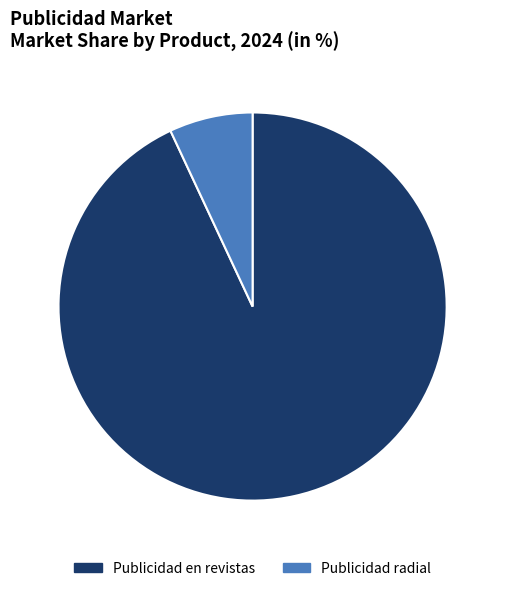

Do Publicidad en revistas and Publicidad radial together represent more than half of the pie?

Yes